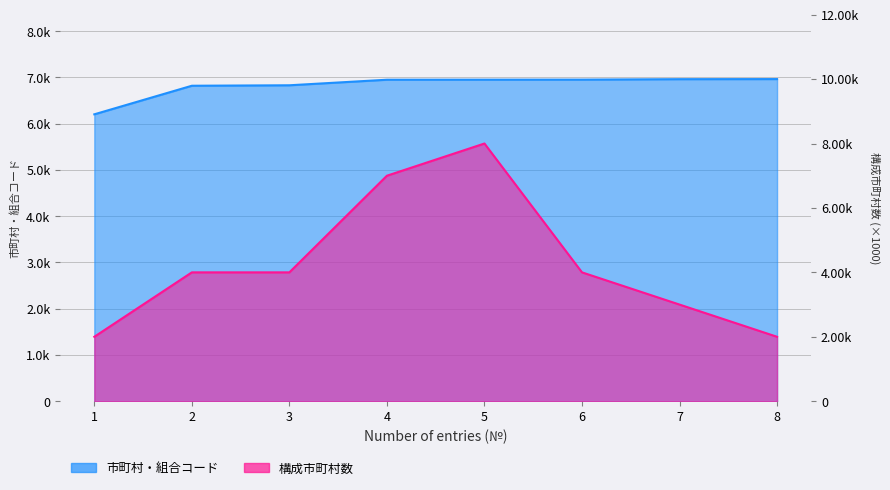

Which series has the largest range (max minus min)?

構成市町村数